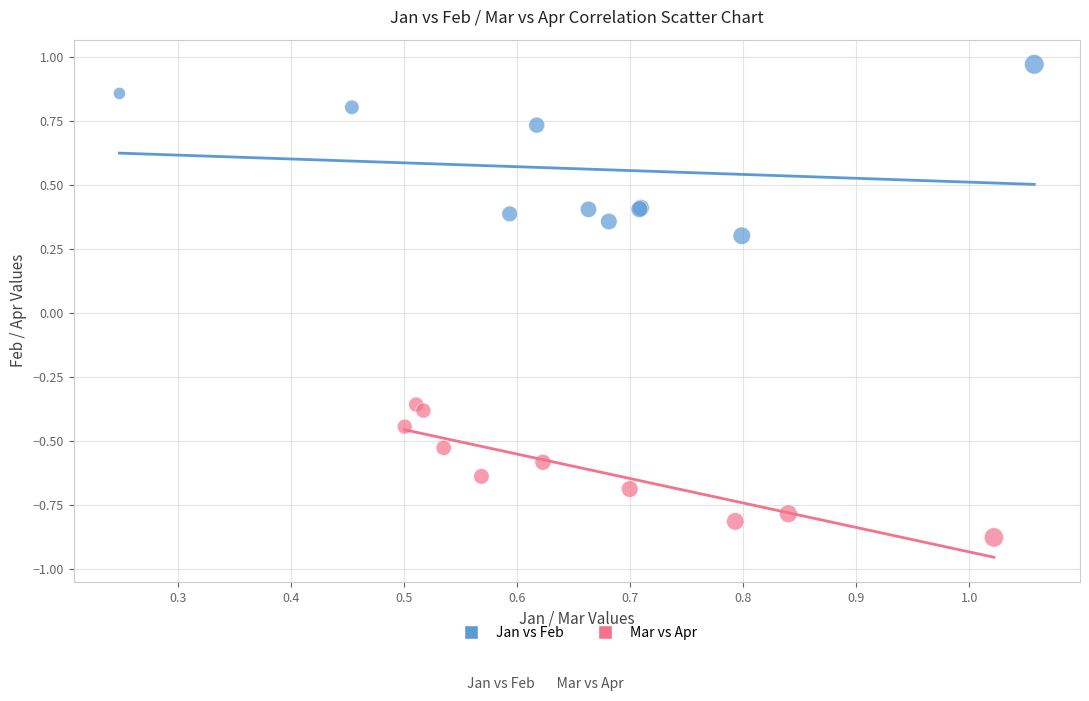

Which series reaches the minimum Y coordinate?

Mar vs Apr